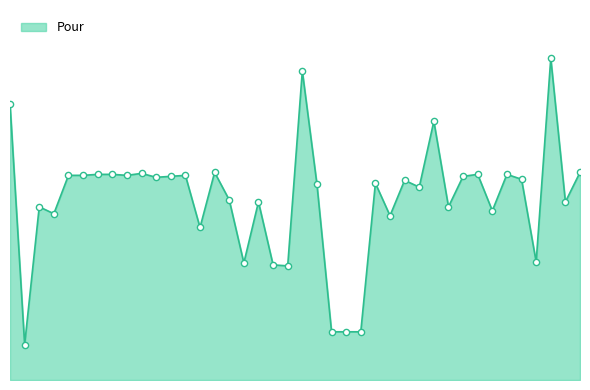

Between 2021-06-17 and 2021-06-21, which is larger?

2021-06-17